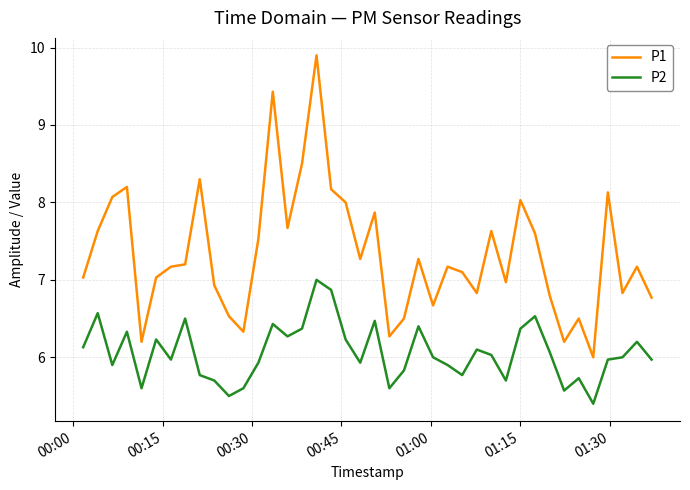

What are all the series names shown in the legend?

P1, P2